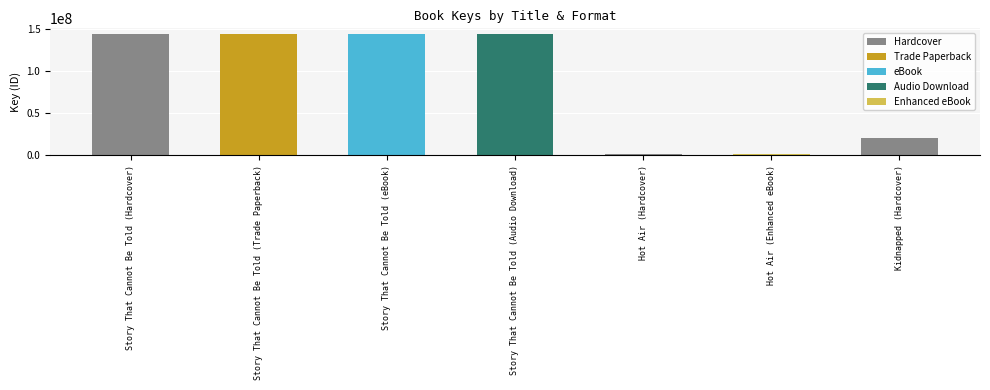

What is the label of the 6th bar from the right?

Story That Cannot Be Told (Trade Paperback)